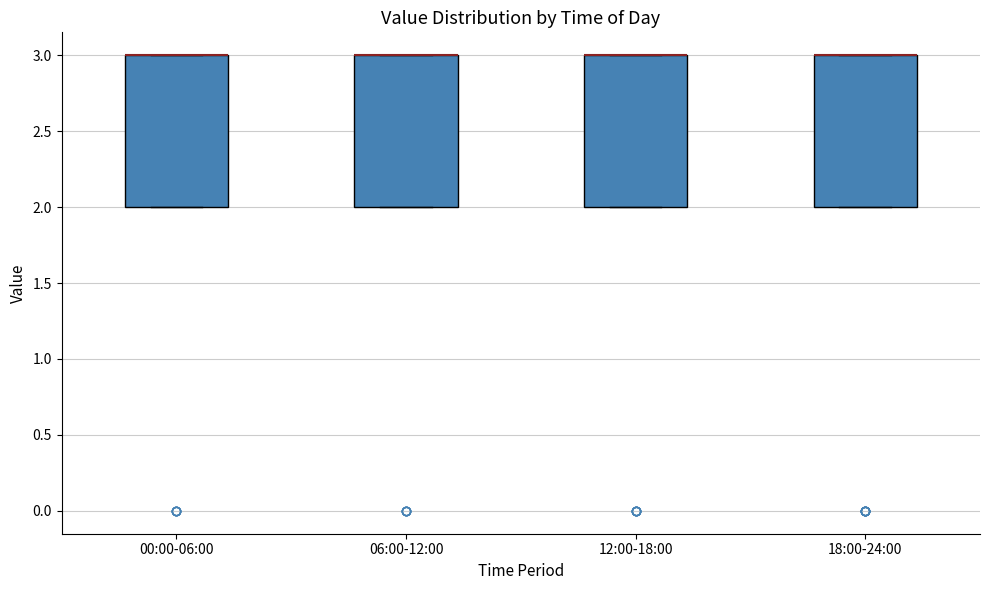

Reading left to right, read every box against the y-axis: the position of its median line, the range the box covers, and the ends of its whiskers. The values are not printed on the chart, so give them approximately, as read against the axis.

00:00-06:00: median 3 (drawn on the box's upper edge), box 2 to 3, whiskers 2 to 3
06:00-12:00: median 3 (drawn on the box's upper edge), box 2 to 3, whiskers 2 to 3
12:00-18:00: median 3 (drawn on the box's upper edge), box 2 to 3, whiskers 2 to 3
18:00-24:00: median 3 (drawn on the box's upper edge), box 2 to 3, whiskers 2 to 3